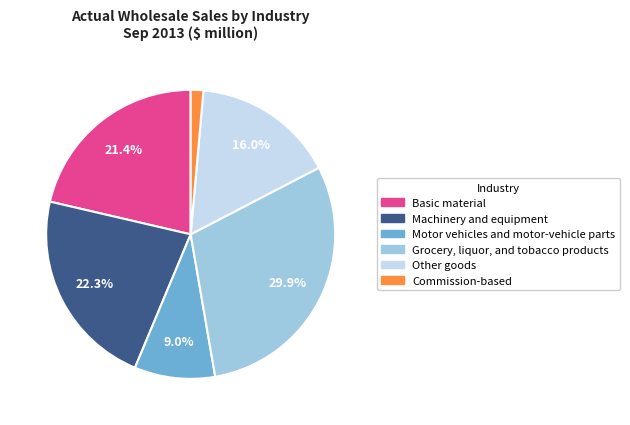

The Other goods slice represents 26% of the pie. True or false?

False